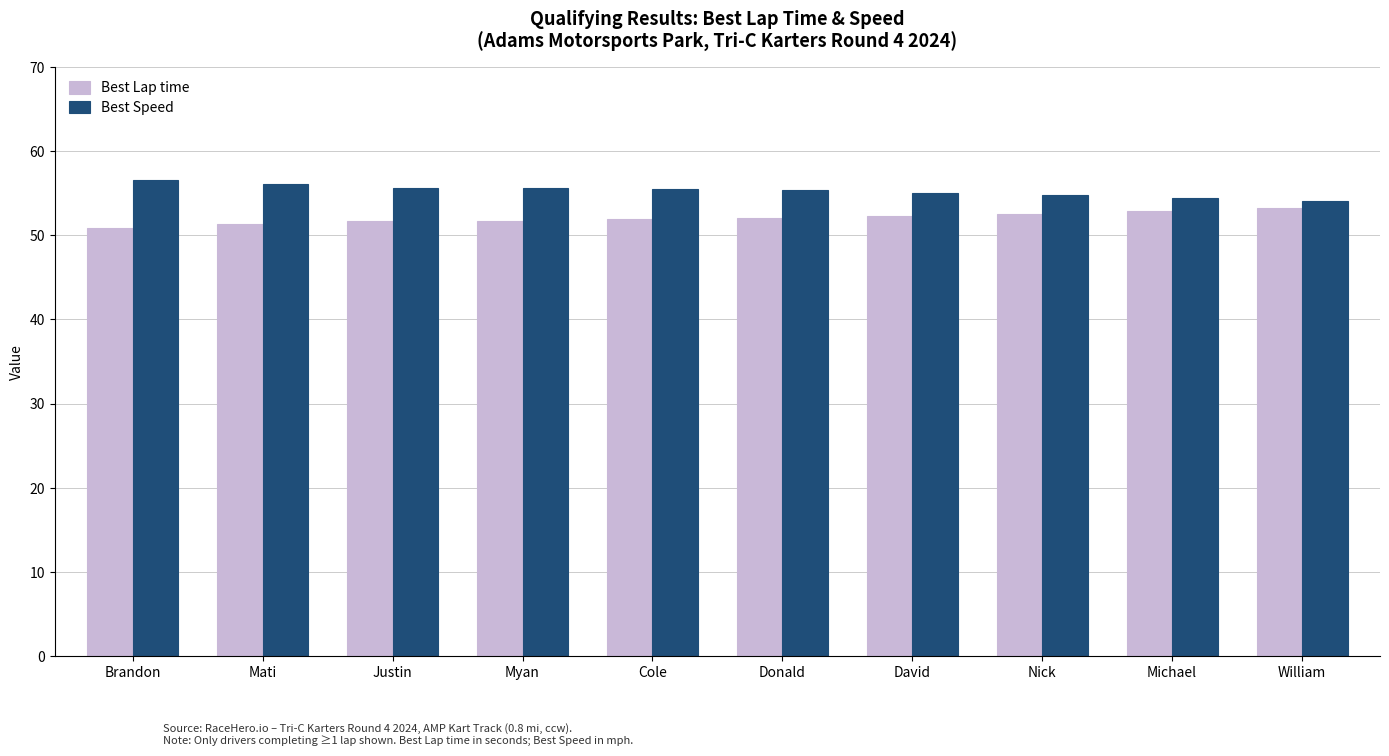

What value does the Best Speed series have at Brandon?

56.6